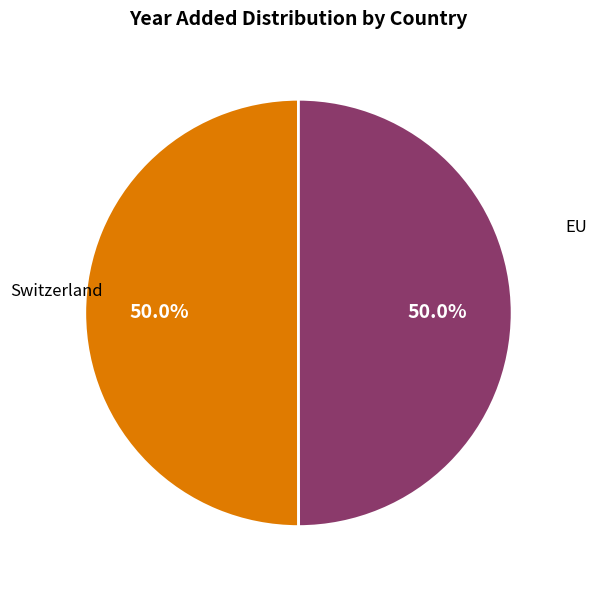

Is it true that Switzerland is 50% of the pie?

True